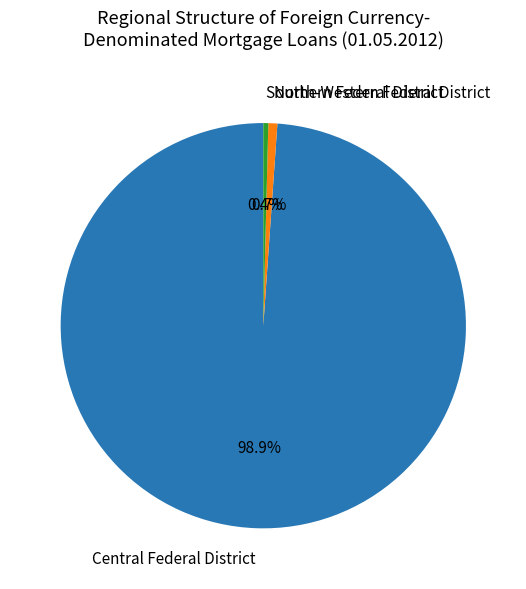

Which category has the biggest portion of the pie?

Central Federal District